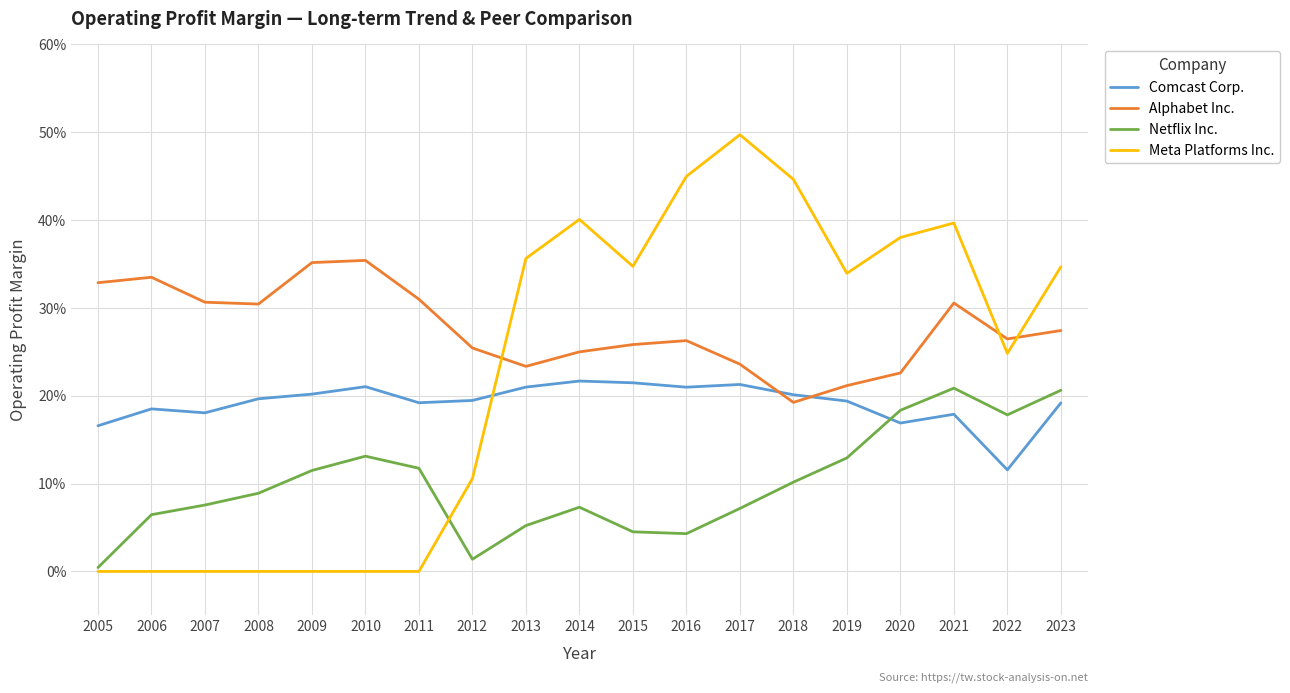

What are all the series names shown in the legend?

Comcast Corp., Alphabet Inc., Netflix Inc., Meta Platforms Inc.